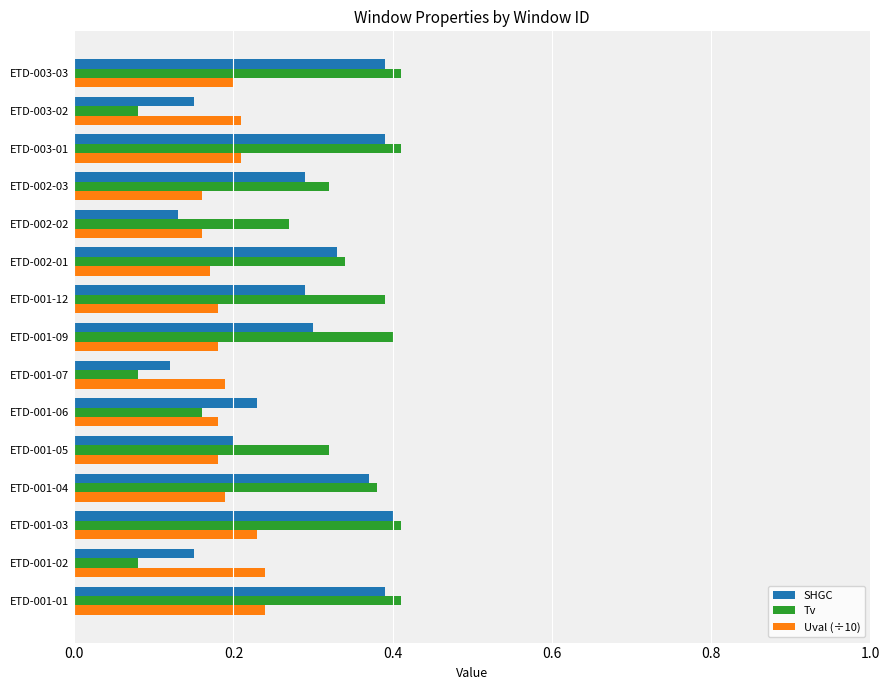

The Tv series shows 0.4 at ETD-001-01. True or false?

True